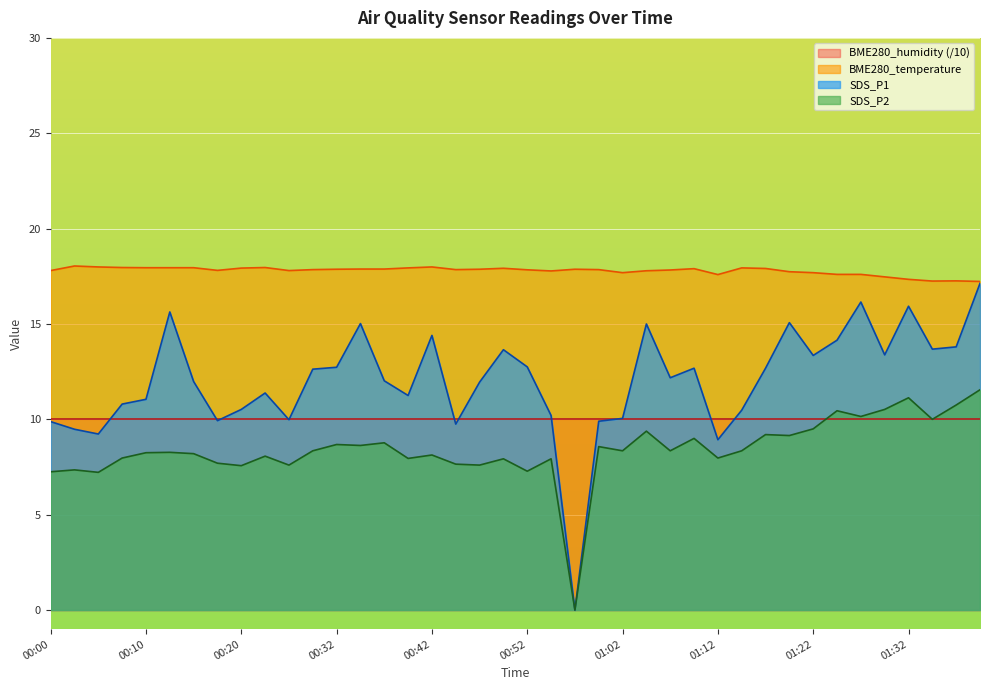

What position from the right is 01:09?

13